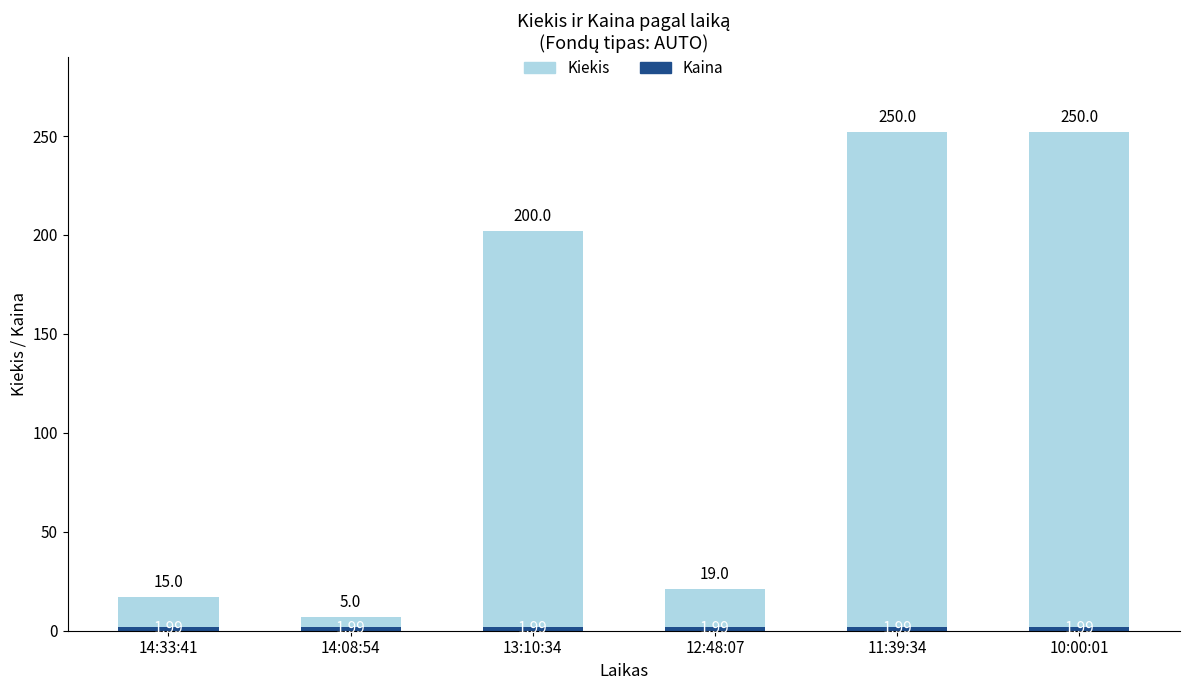

Does the chart contain stacked bars?

Yes